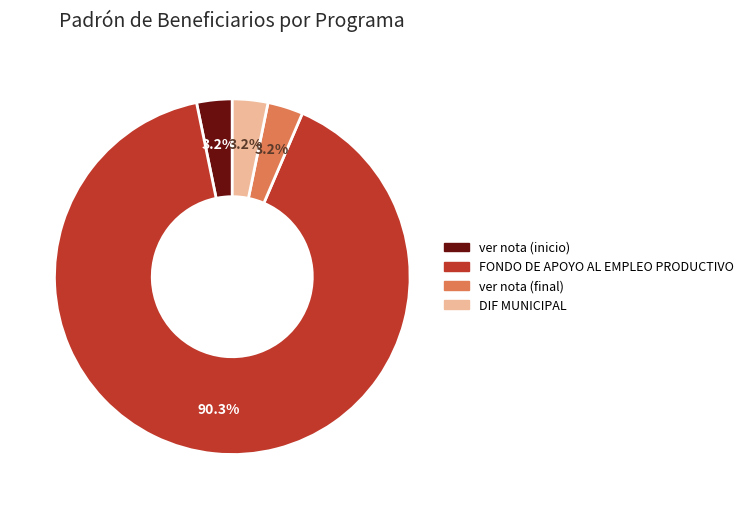

How many segments does this pie chart have?

4